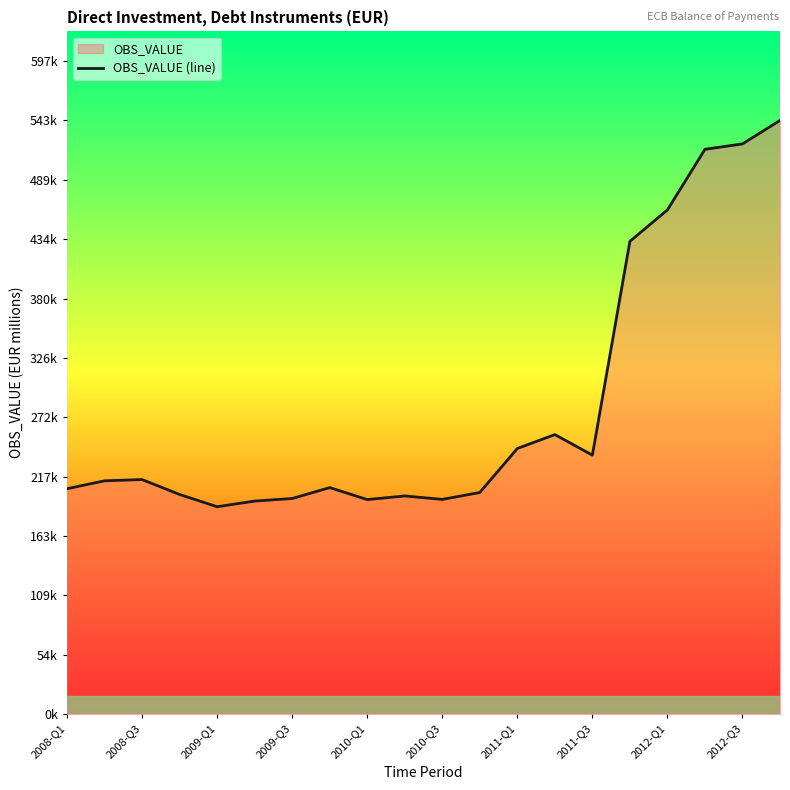

Does the chart display data point markers on the line(s)?

No